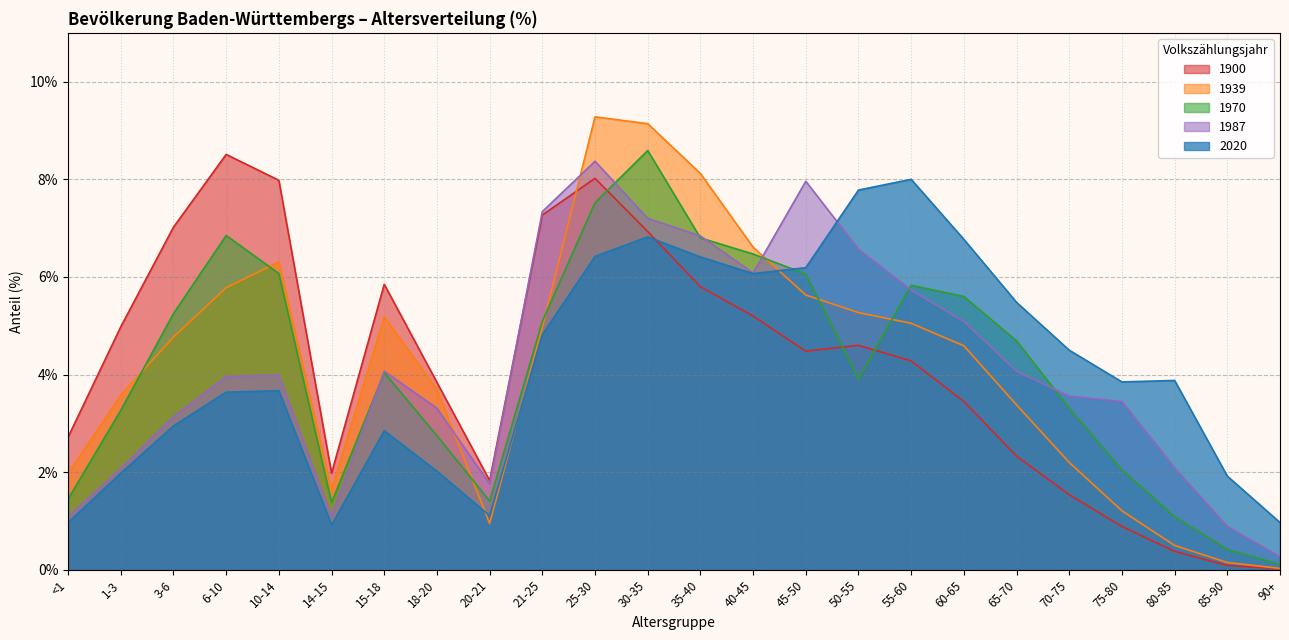

Which series has the largest total across all categories?

1987